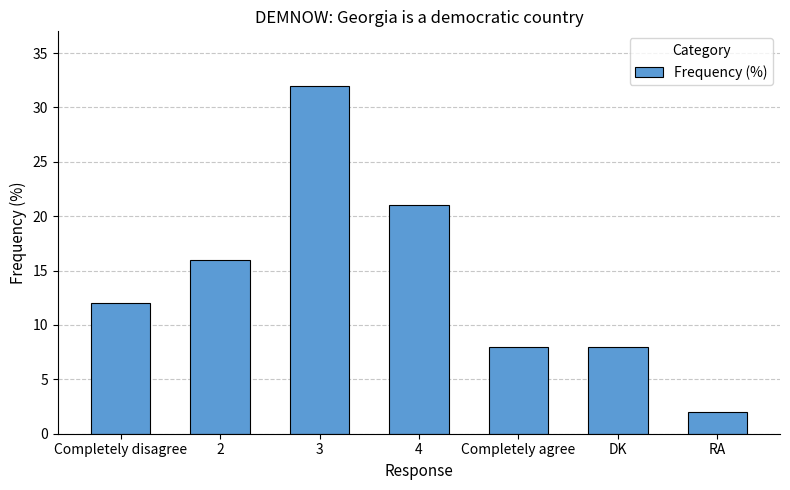

Reading left to right, extract all data points from this chart.

Completely disagree=12	2=16	3=32	4=21	Completely agree=8	DK=8	RA=2